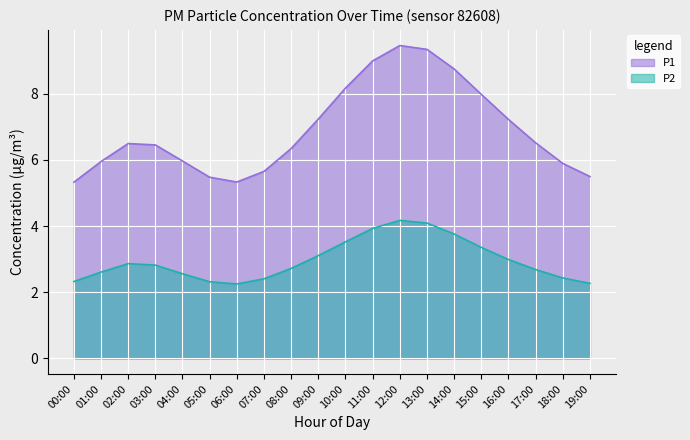

At which category does the data reach its first local valley?

06:00